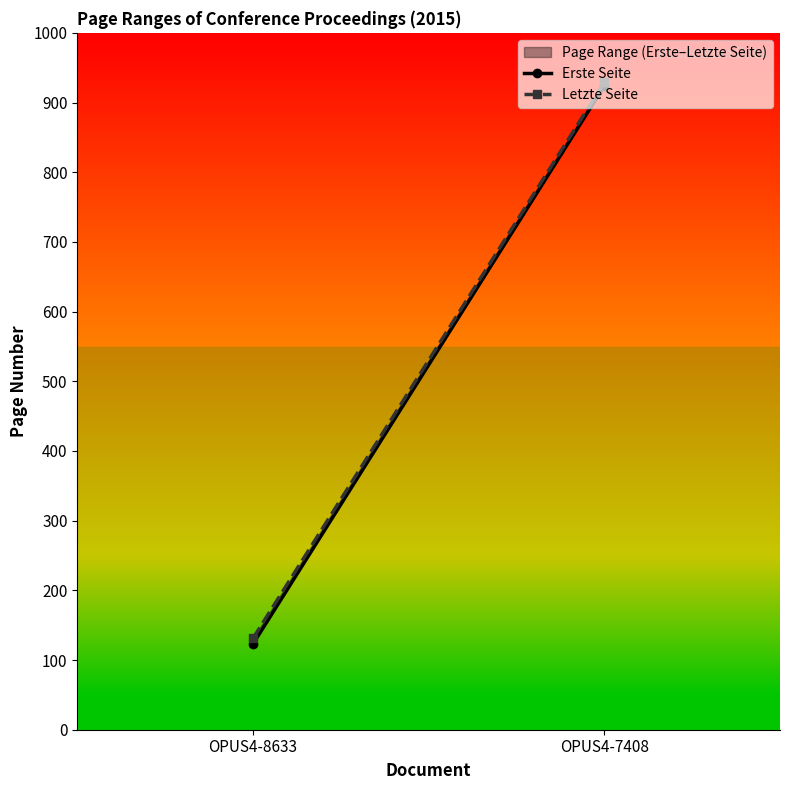

What is the sum of the Letzte Seite values at OPUS4-7408 and OPUS4-8633?

1060